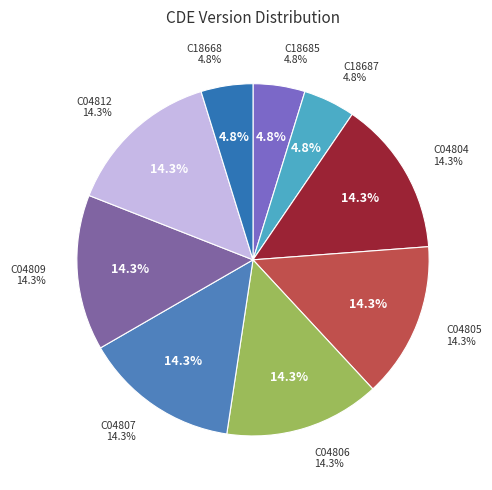

Does C04806 account for over 50% of the chart?

No